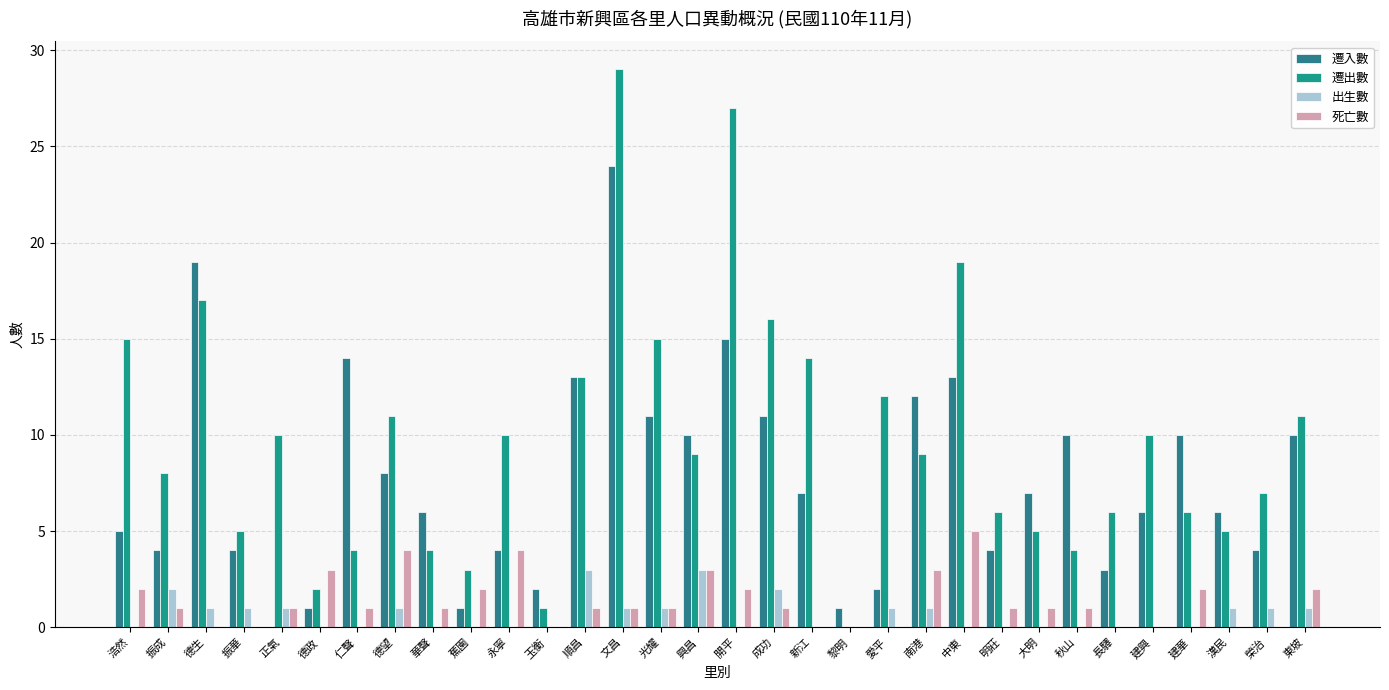

How many groups of bars are there?

32